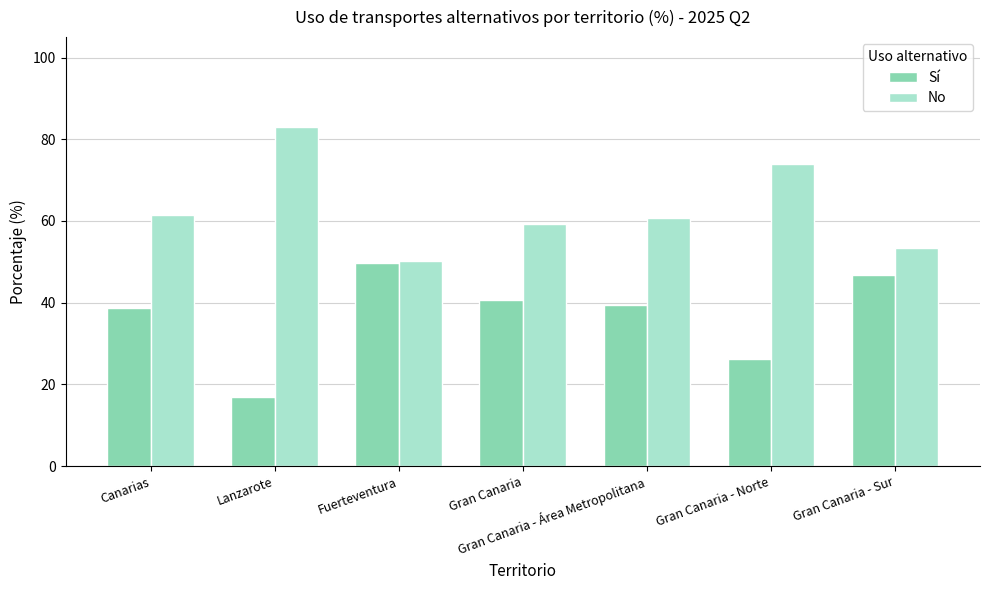

What is the difference between the highest and lowest values at Lanzarote?

66.0